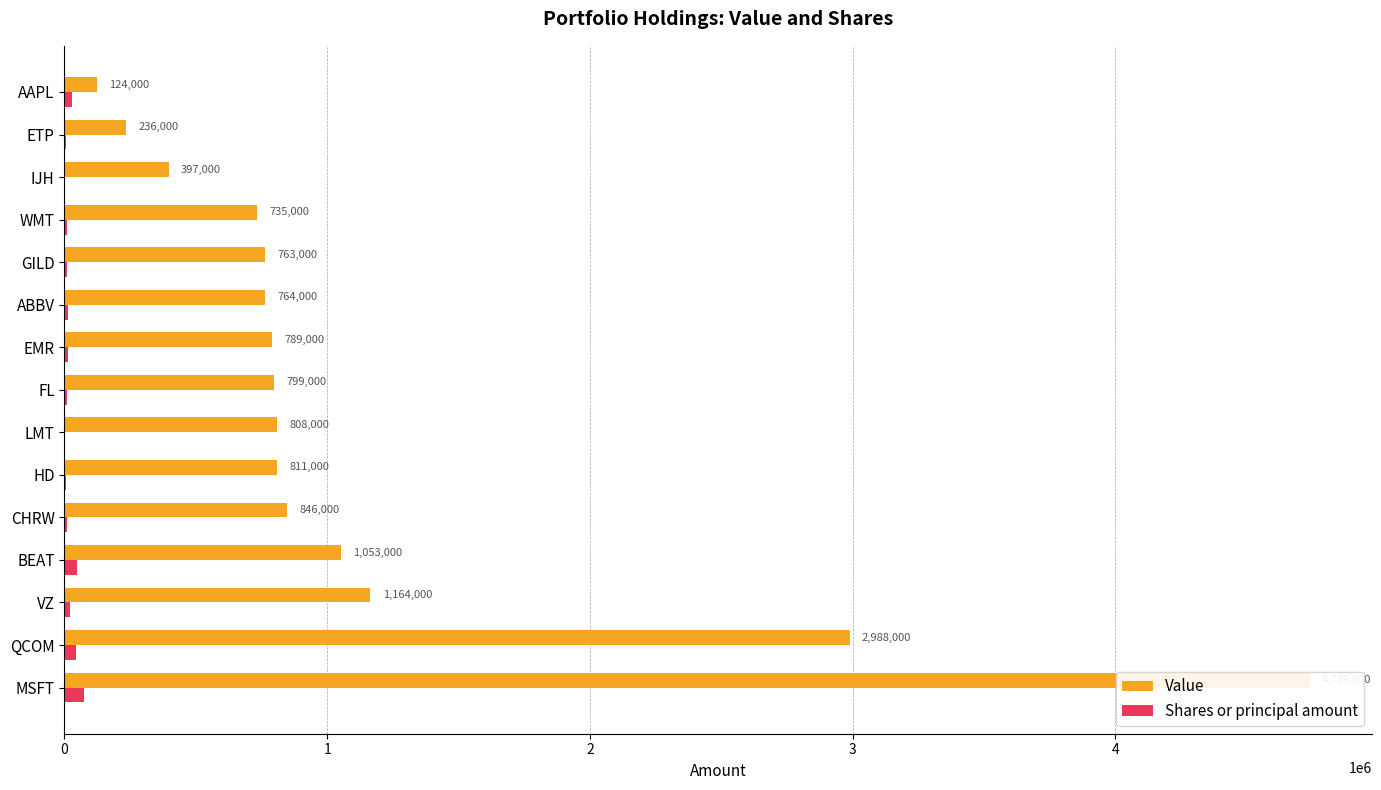

Which has a higher value, EMR or ABBV?

EMR